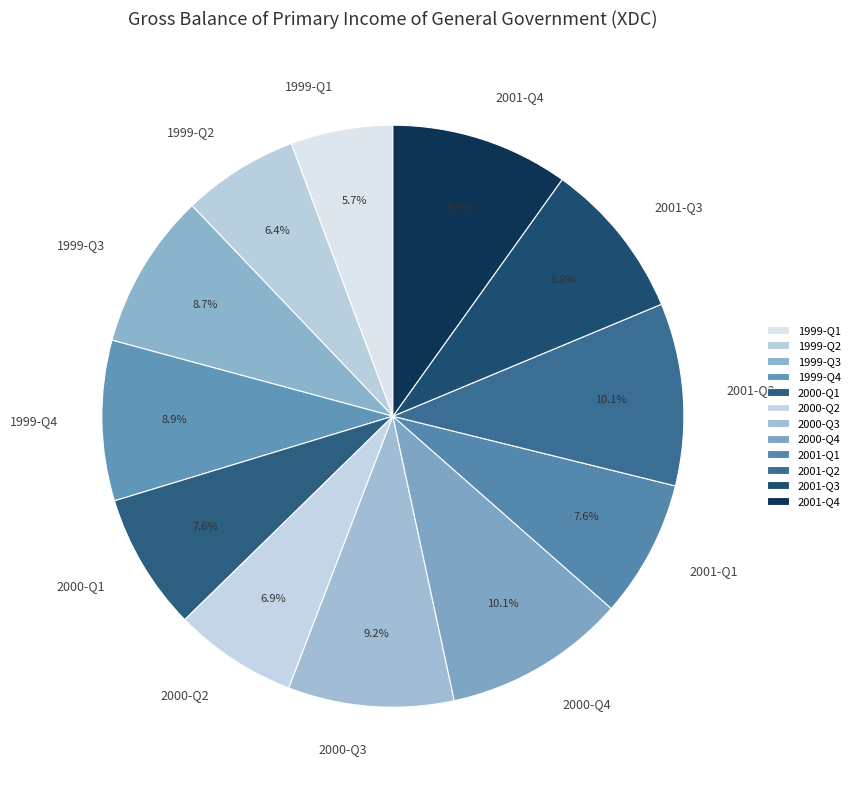

Is it true that 1999-Q4 is 9% of the pie?

True